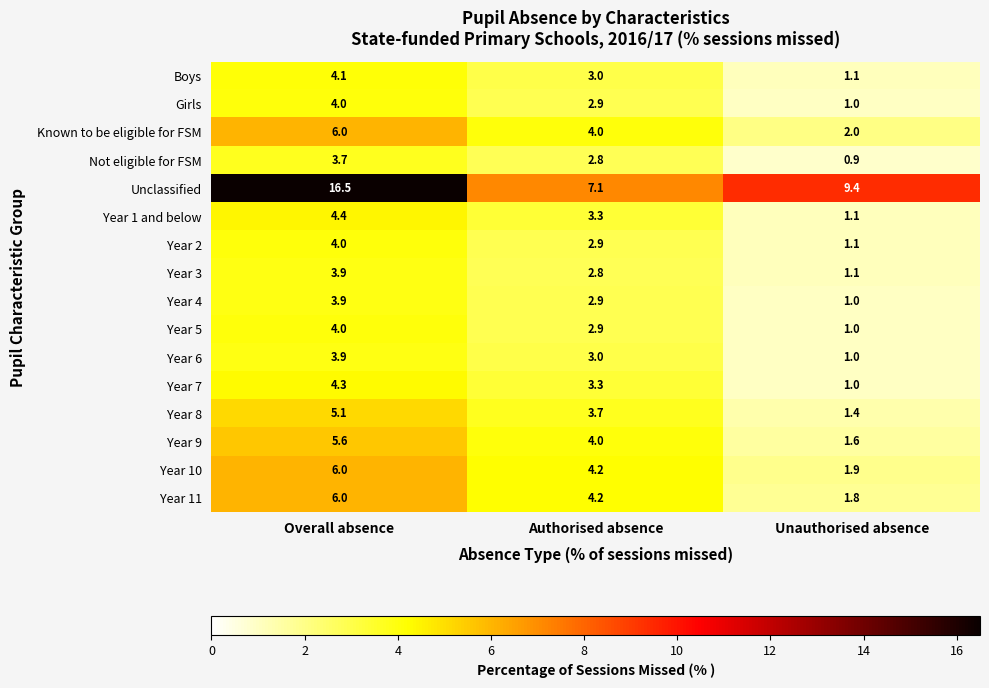

What is the difference between the maximum and second lowest values in the Girls series?

1.1